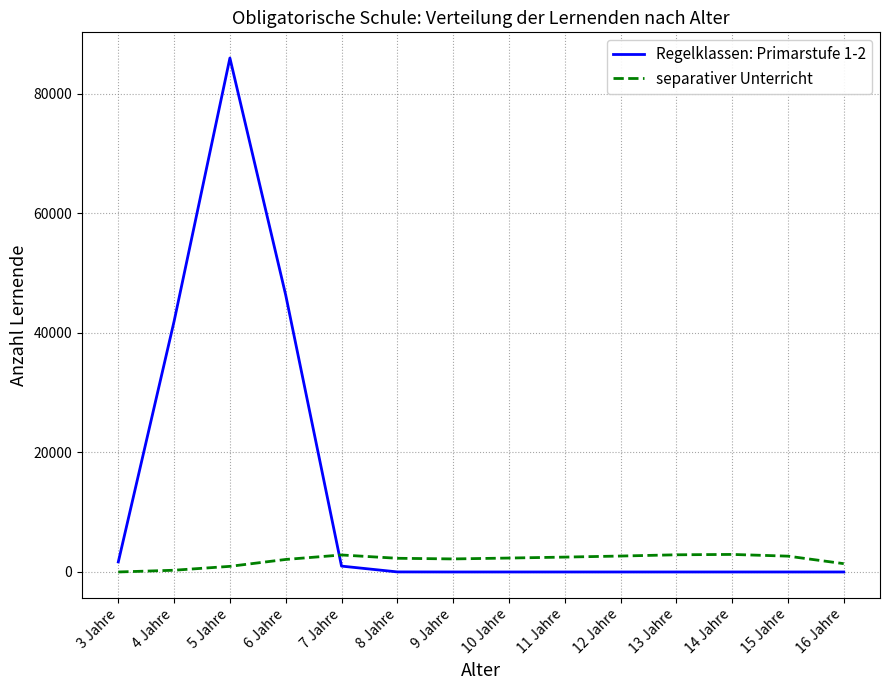

What is the sum of all Regelklassen: Primarstufe 1-2 values?

176848